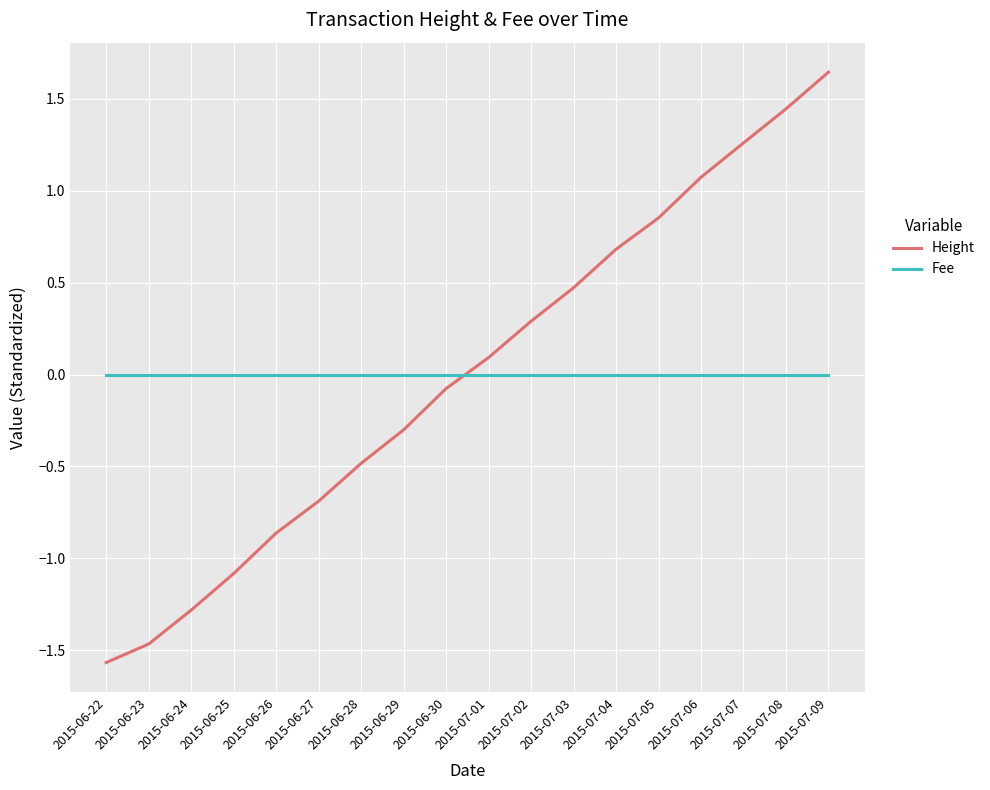

Which series has the largest range (max minus min)?

Height